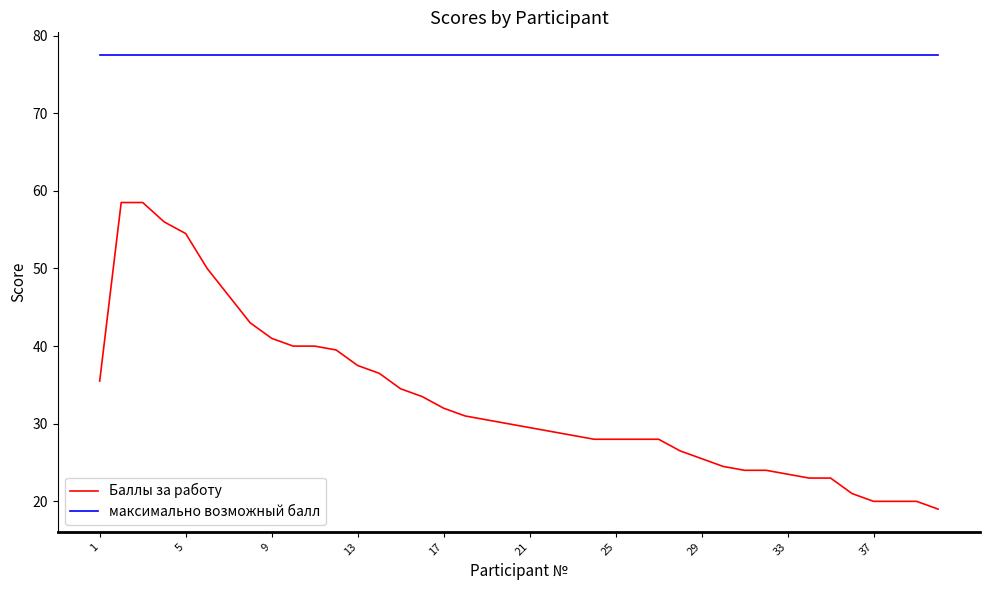

Which series has the widest spread of values?

Баллы за работу